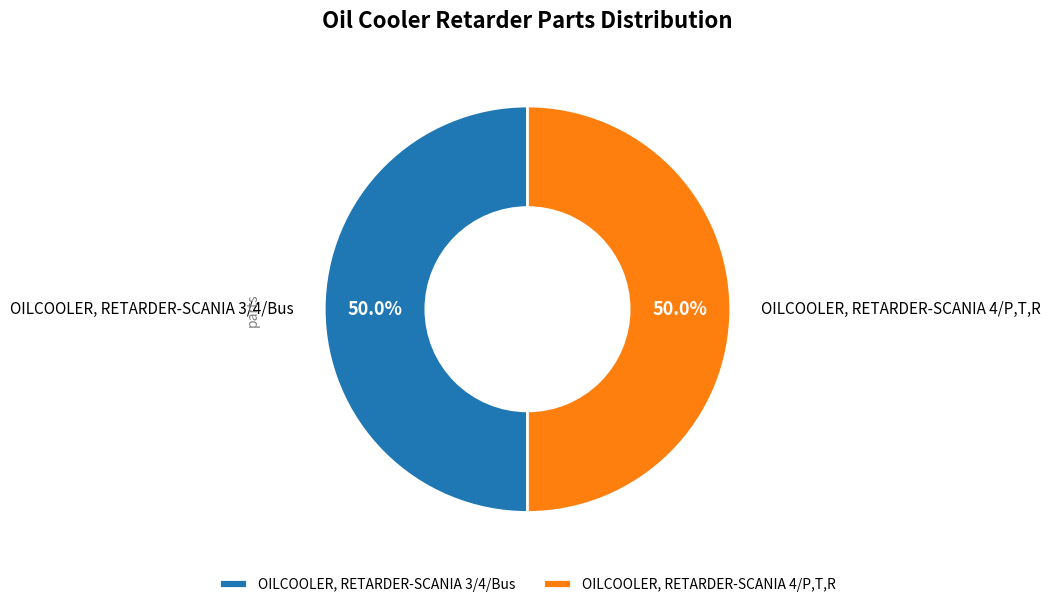

What portion of the pie excludes OILCOOLER, RETARDER-SCANIA 4/P,T,R?

50.0%